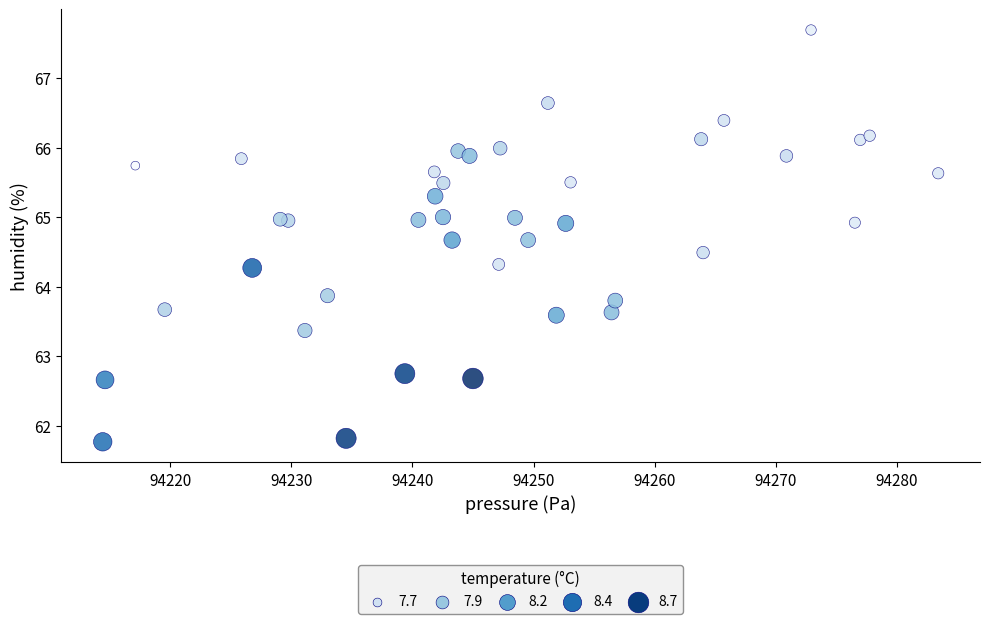

What Y value in the scatter plot is closest to 64?

63.9